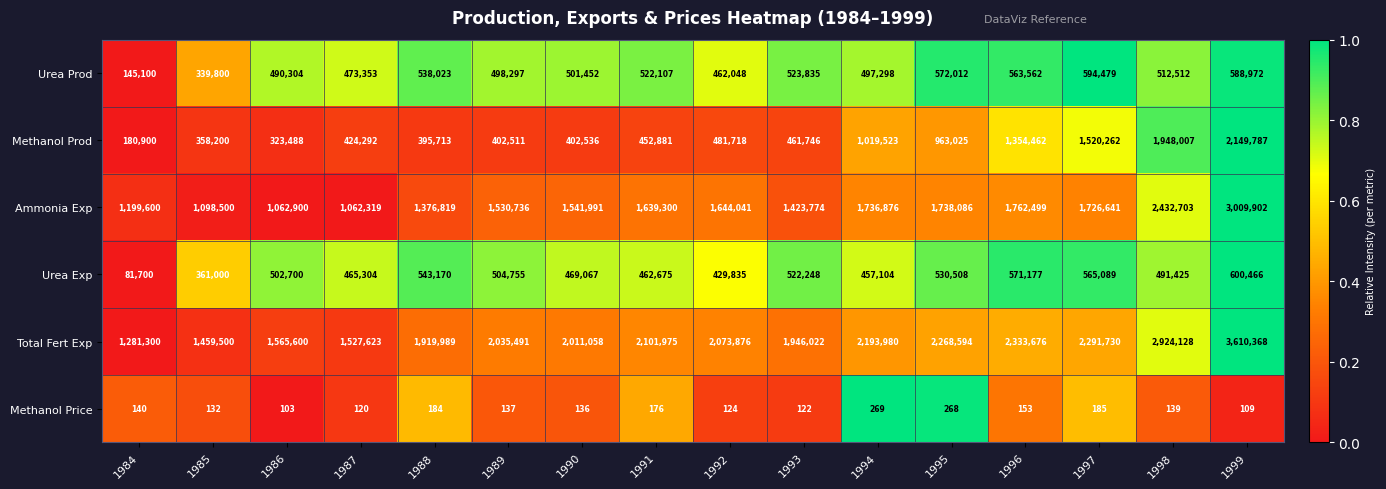

What value does the Urea Prod series have at 1993, to the nearest 100?

523800